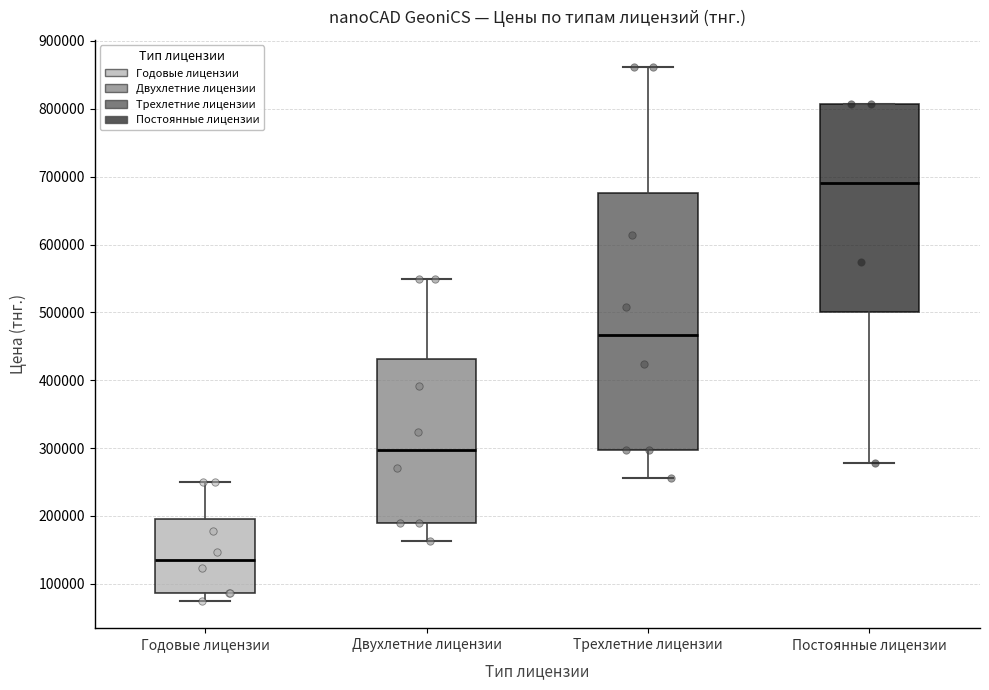

Reading left to right, transcribe this box plot: for each box, give where its median line is, the range the box spans, and where its two whiskers end, as read against the y-axis. The values are not printed on the chart, so give them approximately, as read against the axis.

Годовые лицензии: median 140000, box 90000 to 200000, whiskers 70000 to 250000
Двухлетние лицензии: median 300000, box 190000 to 430000, whiskers 160000 to 550000
Трехлетние лицензии: median 470000, box 300000 to 680000, whiskers 260000 to 860000
Постоянные лицензии: median 690000, box 500000 to 810000, whiskers 280000 to 810000